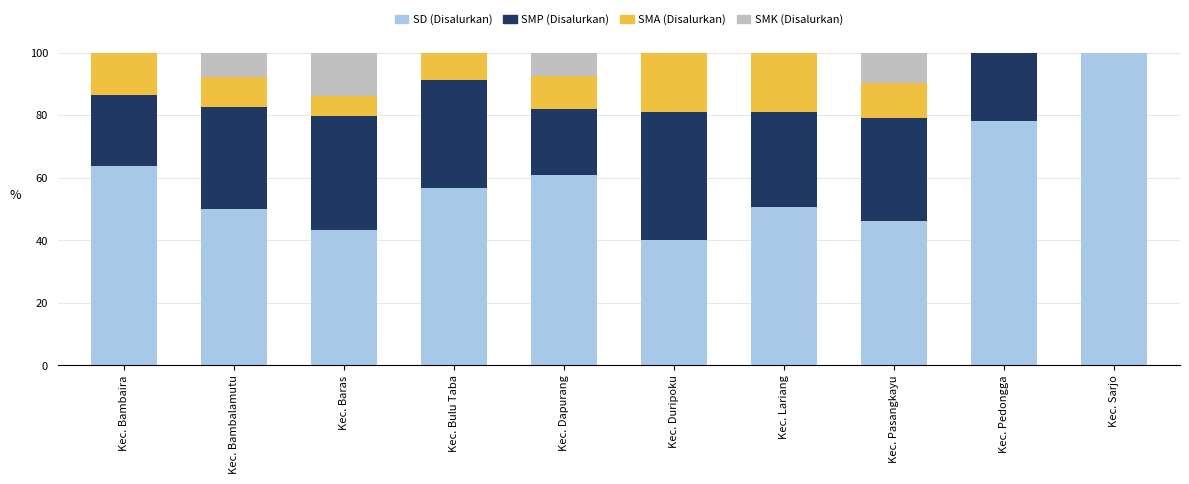

The SD (Disalurkan) series shows 43.1 at Kec. Baras. True or false?

True